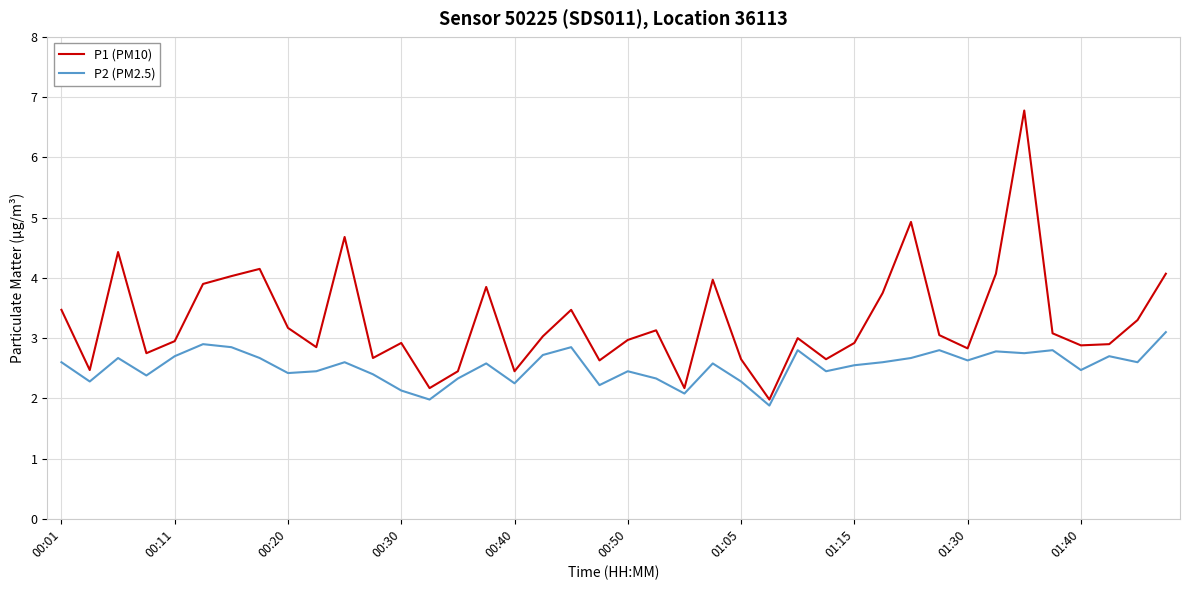

What is the maximum value for P2 (PM2.5)?

3.1